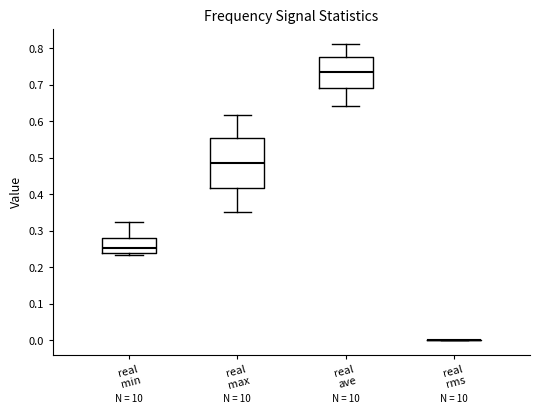

Reading left to right, read every box against the y-axis: the position of its median line, the range the box covers, and the ends of its whiskers. The values are not printed on the chart, so give them approximately, as read against the axis.

real min: median 0.25, box 0.24 to 0.28, whiskers 0.23 to 0.33
real max: median 0.49, box 0.42 to 0.56, whiskers 0.35 to 0.62
real ave: median 0.74, box 0.69 to 0.78, whiskers 0.64 to 0.81
real rms: box collapsed to a line at 0.00, whiskers 0.00 to 0.00